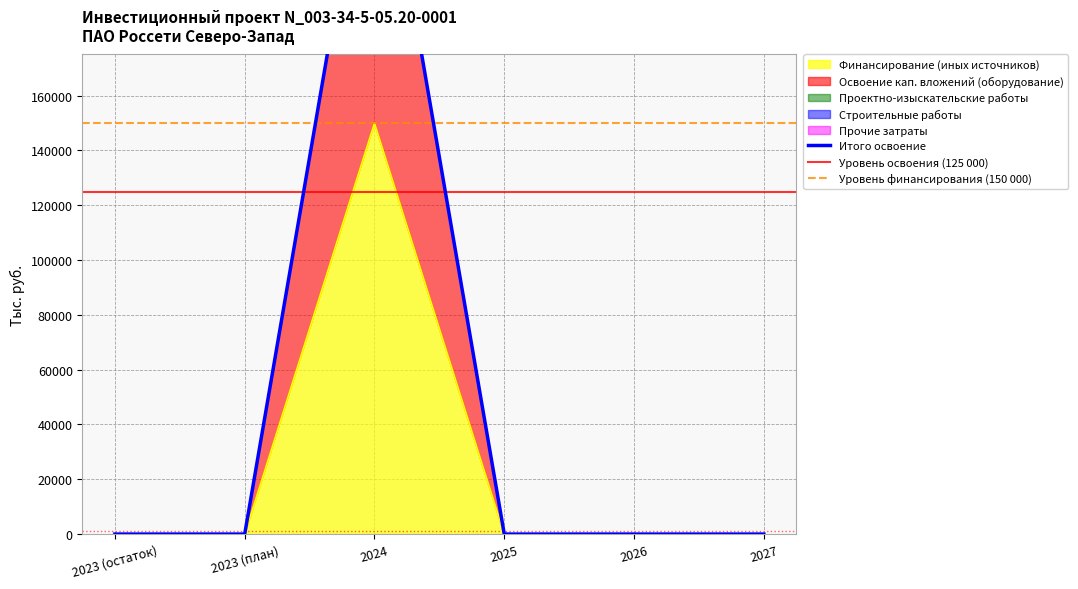

At which label does Строительные работы reach its minimum?

2023 (остаток)